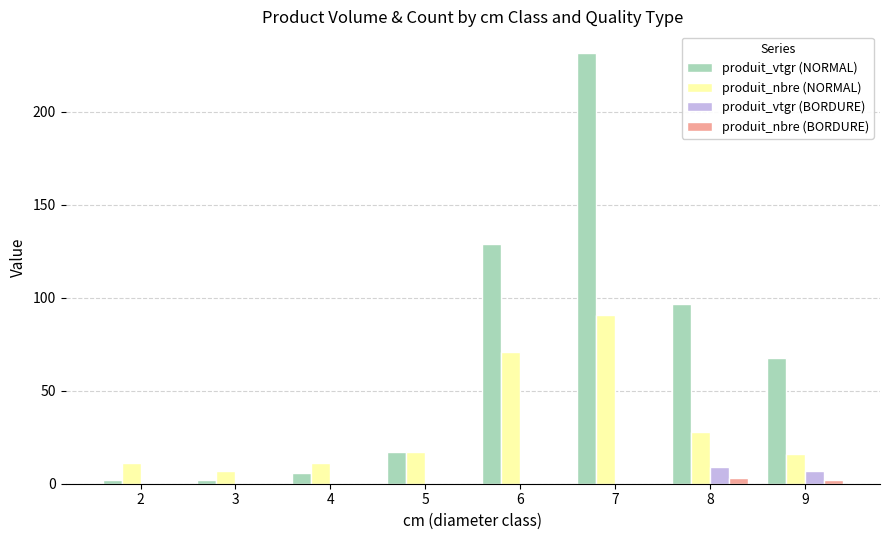

What is the greatest value displayed?

231.8